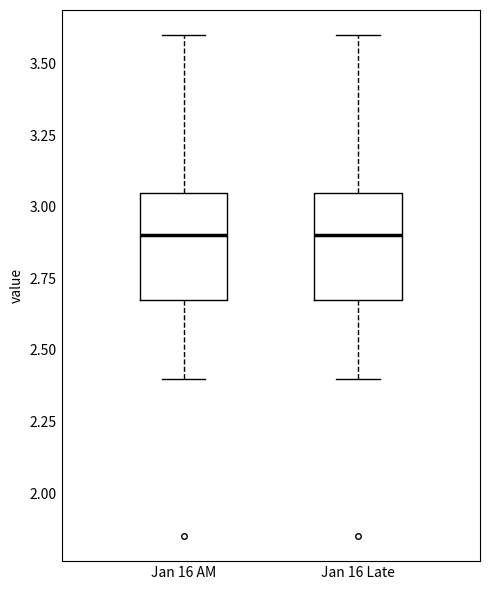

Reading left to right, transcribe this box plot: for each box, give where its median line is, the range the box spans, and where its two whiskers end, as read against the y-axis. The values are not printed on the chart, so give them approximately, as read against the axis.

Jan 16 AM: median 2.90, box 2.70 to 3.05, whiskers 2.40 to 3.60
Jan 16 Late: median 2.90, box 2.70 to 3.05, whiskers 2.40 to 3.60